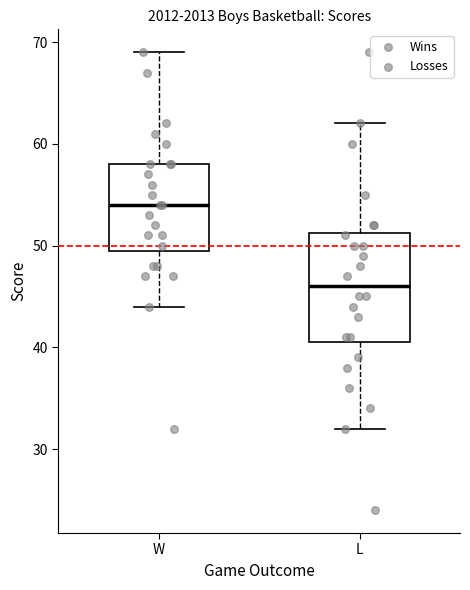

Reading left to right, transcribe this box plot: for each box, give where its median line is, the range the box spans, and where its two whiskers end, as read against the y-axis. The values are not printed on the chart, so give them approximately, as read against the axis.

W: median 54, box 50 to 58, whiskers 44 to 69
L: median 46, box 41 to 51, whiskers 32 to 62